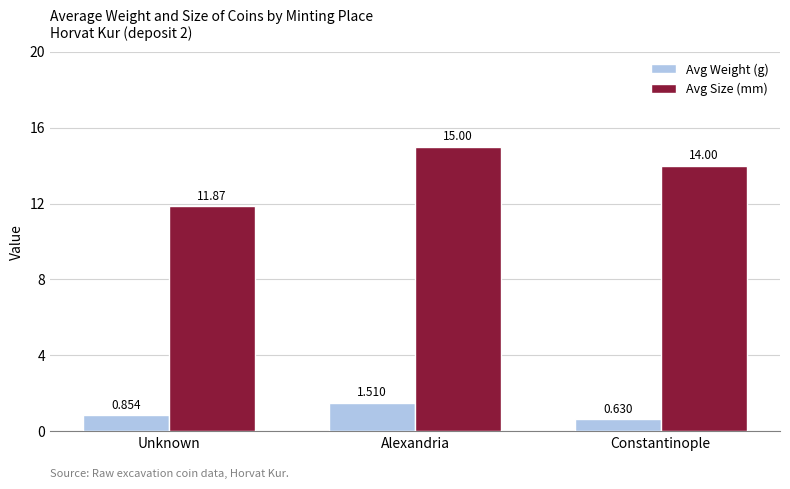

Which category has the highest value across all series?

Alexandria